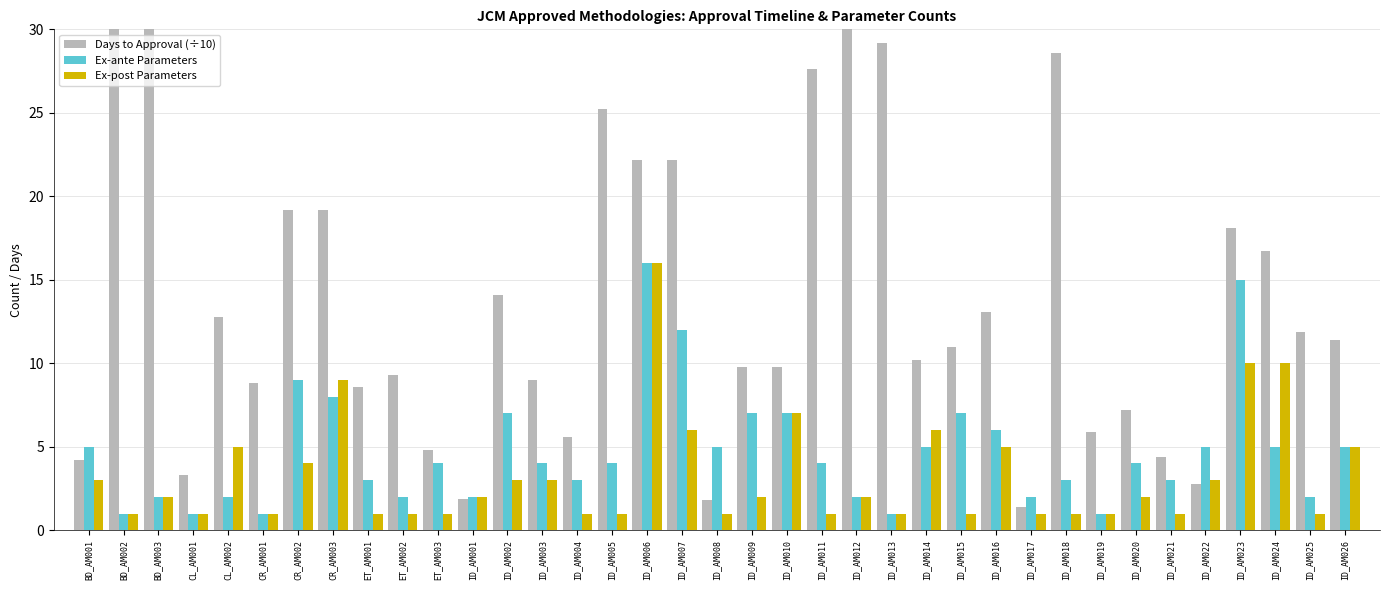

What is the label of the 2nd bar from the left?

BD_AM002